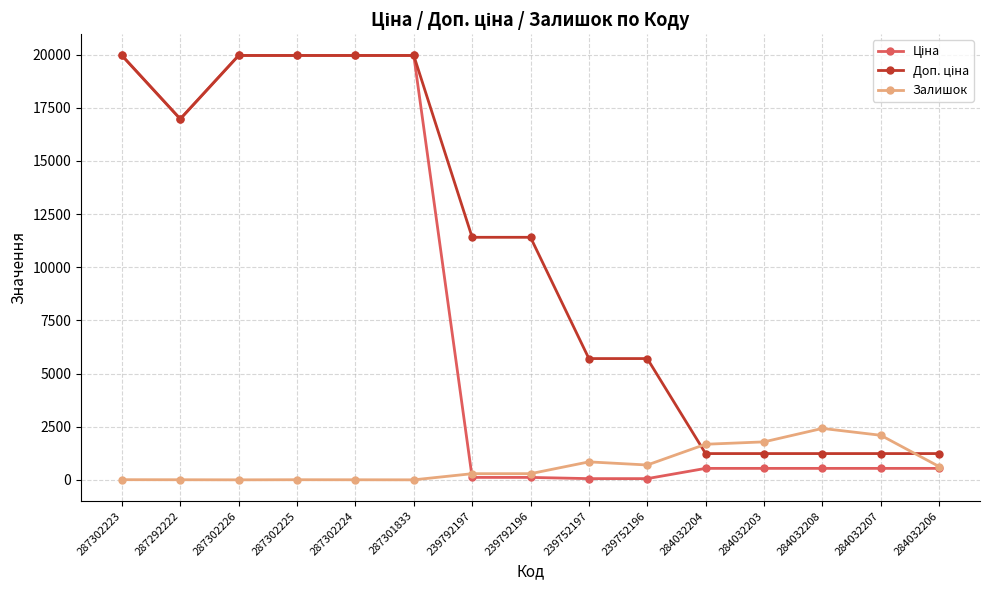

What is the difference between the highest and lowest values at 284032203?

1247.0